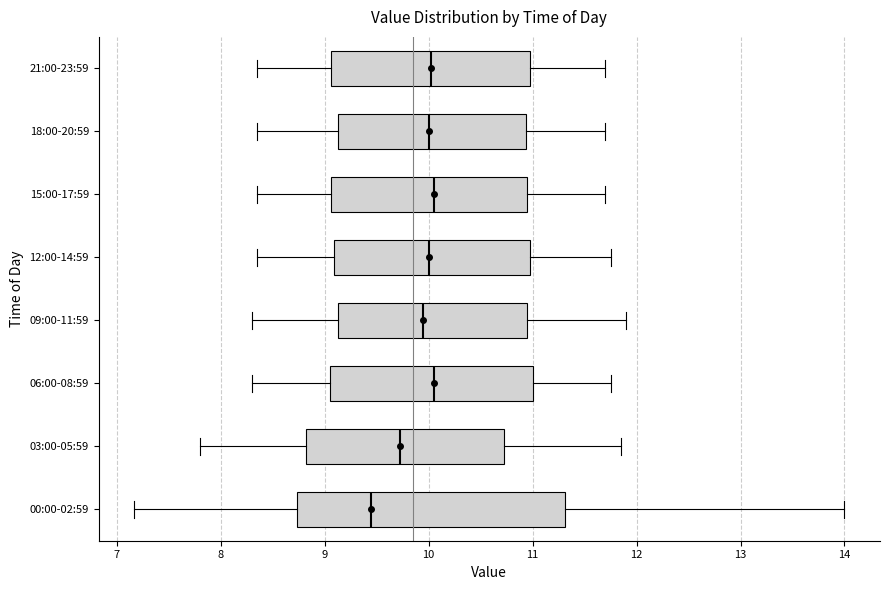

Reading bottom to top, transcribe this box plot: for each box, give where its median line is, the range the box spans, and where its two whiskers end, as read against the x-axis. The values are not printed on the chart, so give them approximately, as read against the axis.

00:00-02:59: median 9.5, box 8.7 to 11.3, whiskers 7.2 to 14.0
03:00-05:59: median 9.7, box 8.8 to 10.7, whiskers 7.8 to 11.9
06:00-08:59: median 10.1, box 9.1 to 11.0, whiskers 8.3 to 11.8
09:00-11:59: median 10.0, box 9.1 to 11.0, whiskers 8.3 to 11.9
12:00-14:59: median 10.0, box 9.1 to 11.0, whiskers 8.4 to 11.8
15:00-17:59: median 10.1, box 9.1 to 11.0, whiskers 8.4 to 11.7
18:00-20:59: median 10.0, box 9.1 to 10.9, whiskers 8.4 to 11.7
21:00-23:59: median 10.0, box 9.1 to 11.0, whiskers 8.4 to 11.7